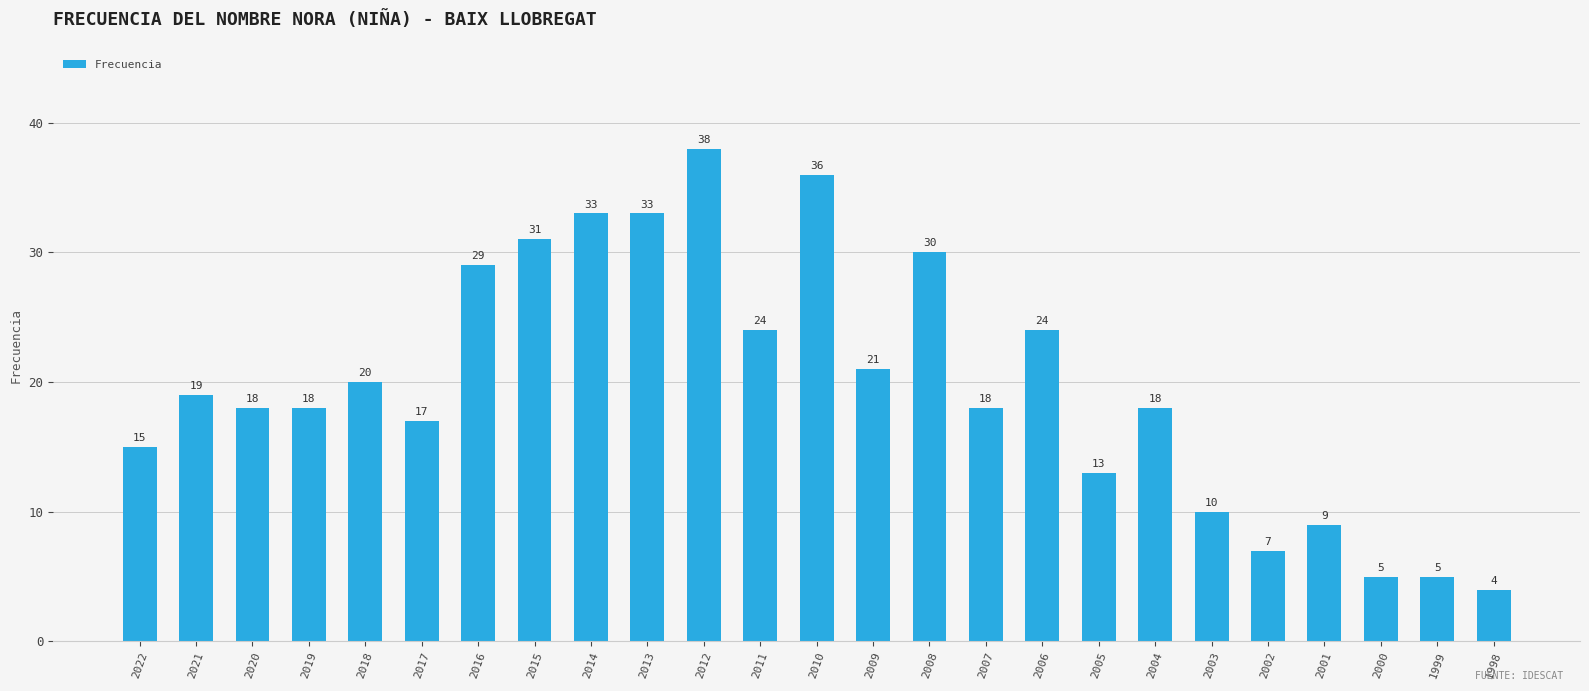

Is it true that the value at 2022 is 4?

False